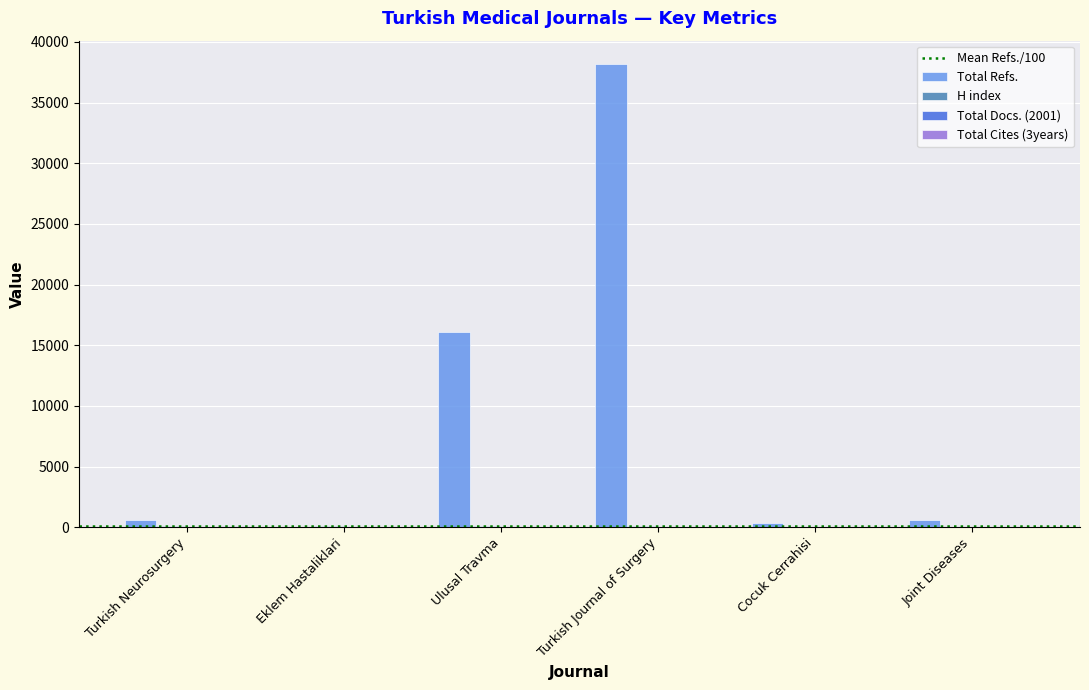

Read the Total Refs. value at Joint Diseases.

624